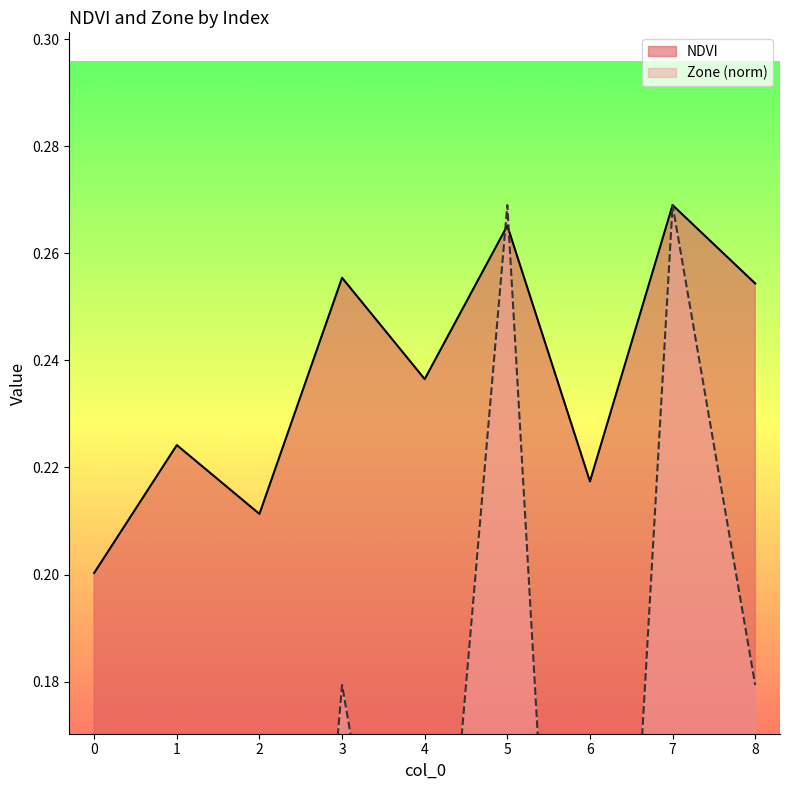

What value does the NDVI series have at 4?

0.2